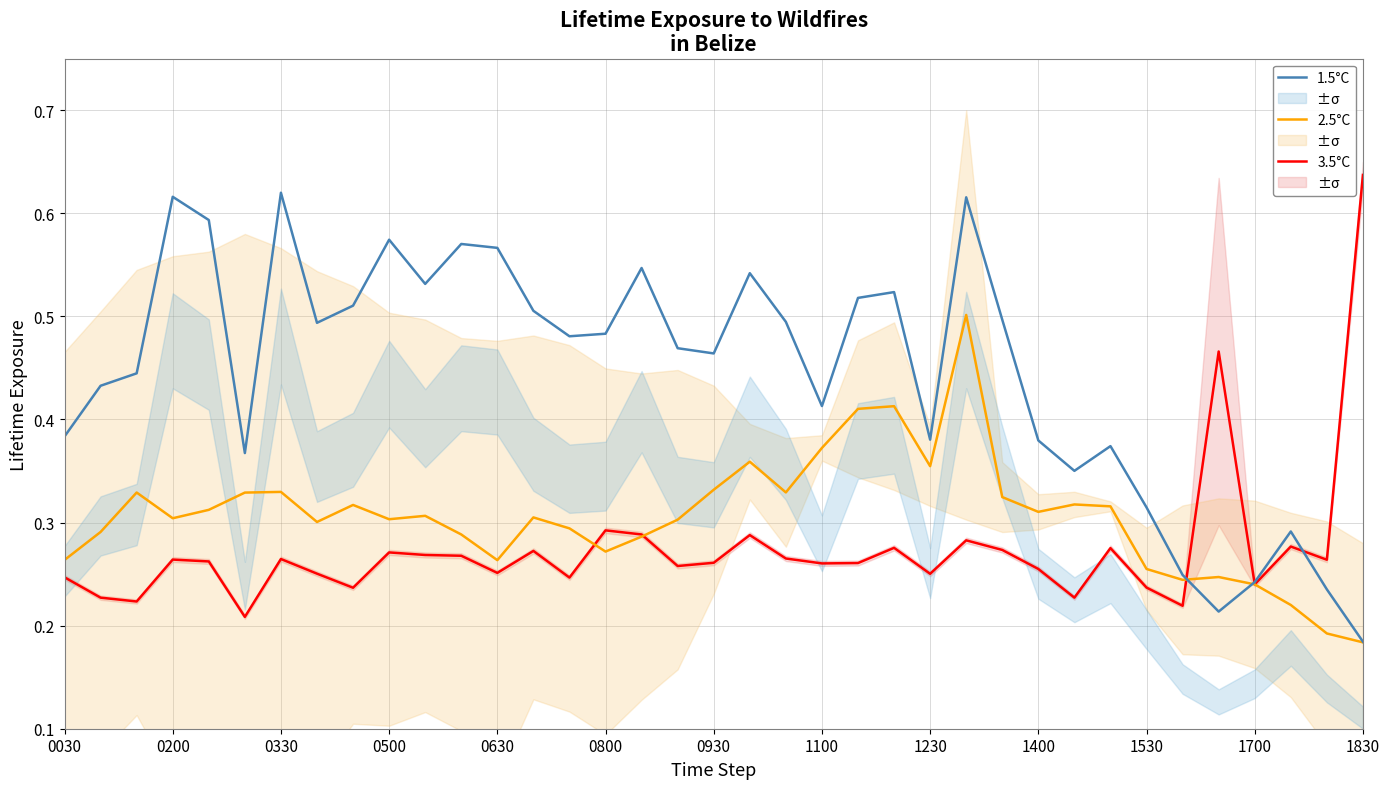

Reading right to left, what are all the values shown in this chart?

3.5°C: 0.6	0.3	0.3	0.2	0.5	0.2	0.2	0.3	0.2	0.3	0.3	0.3	0.3	0.3	0.3	0.3	0.3	0.3	0.3	0.3	0.3	0.3	0.2	0.3	0.3	0.3	0.3	0.3	0.2	0.3	0.3	0.2	0.3	0.3	0.2	0.2	0.2
2.5°C: 0.2	0.2	0.2	0.2	0.2	0.2	0.3	0.3	0.3	0.3	0.3	0.5	0.4	0.4	0.4	0.4	0.3	0.4	0.3	0.3	0.3	0.3	0.3	0.3	0.3	0.3	0.3	0.3	0.3	0.3	0.3	0.3	0.3	0.3	0.3	0.3	0.3
1.5°C: 0.2	0.2	0.3	0.2	0.2	0.2	0.3	0.4	0.4	0.4	0.5	0.6	0.4	0.5	0.5	0.4	0.5	0.5	0.5	0.5	0.5	0.5	0.5	0.5	0.6	0.6	0.5	0.6	0.5	0.5	0.6	0.4	0.6	0.6	0.4	0.4	0.4